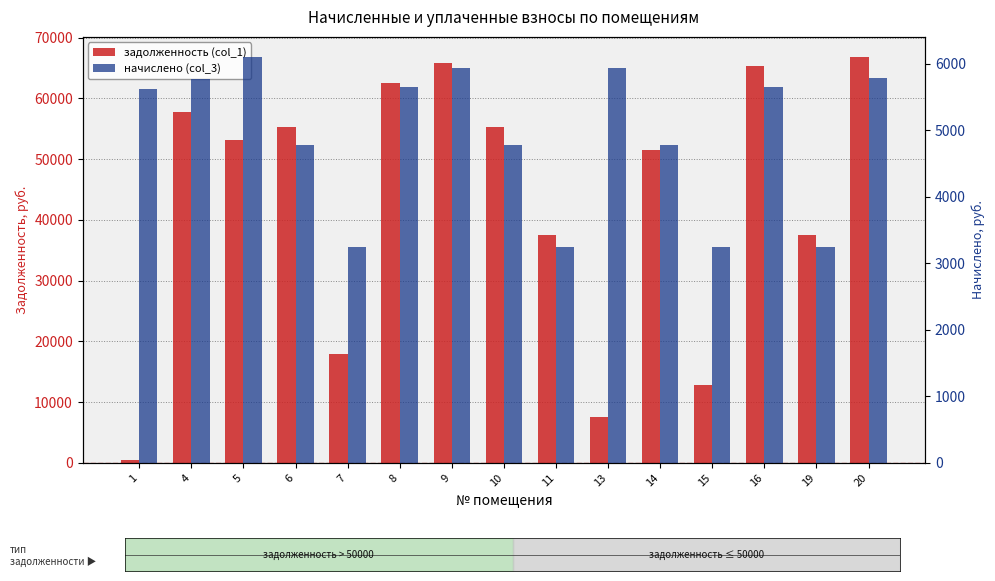

Which category has the highest value in the задолженность (col_1) series?

20